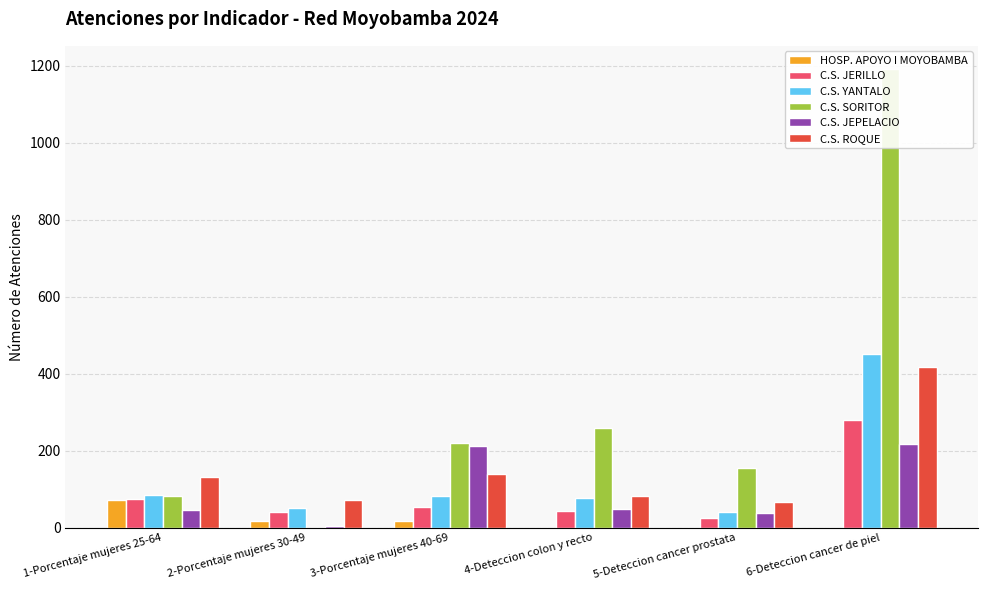

What position from the left is 3-Porcentaje mujeres 40-69?

3